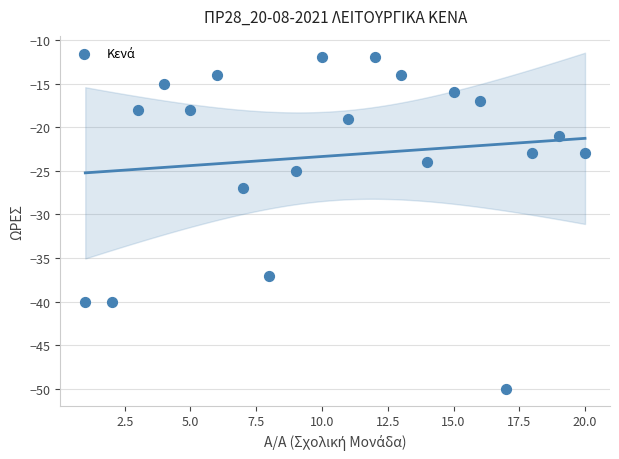

What is the range of X values (max minus min)?

19